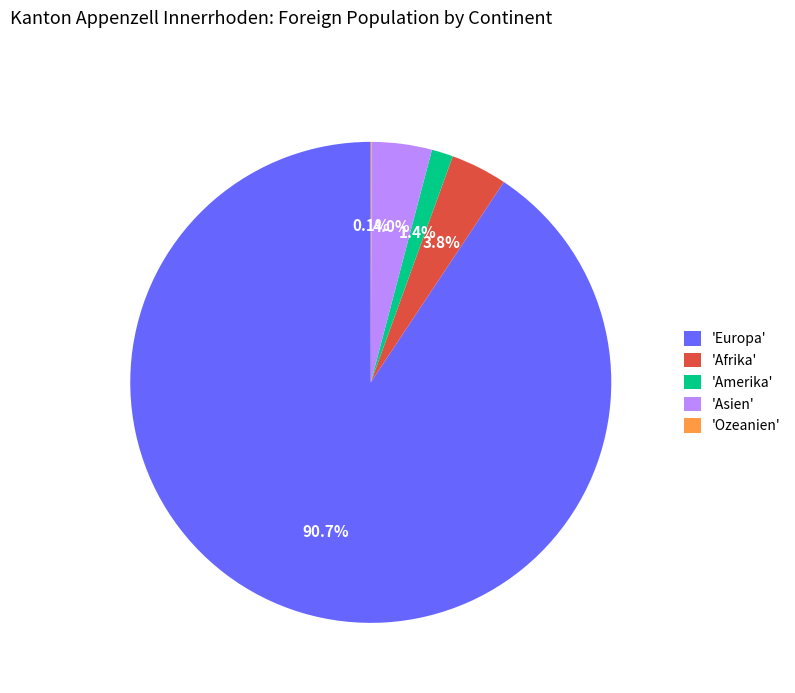

What percentage is NOT represented by 'Europa'?

9.3%